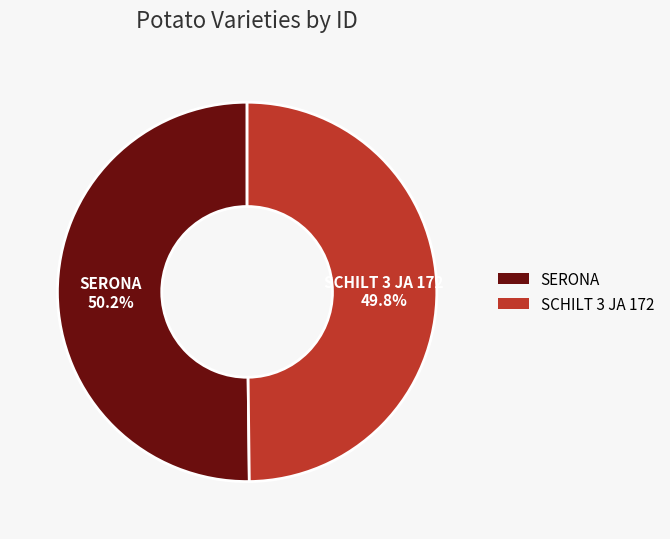

Is there a majority slice in this chart?

Yes